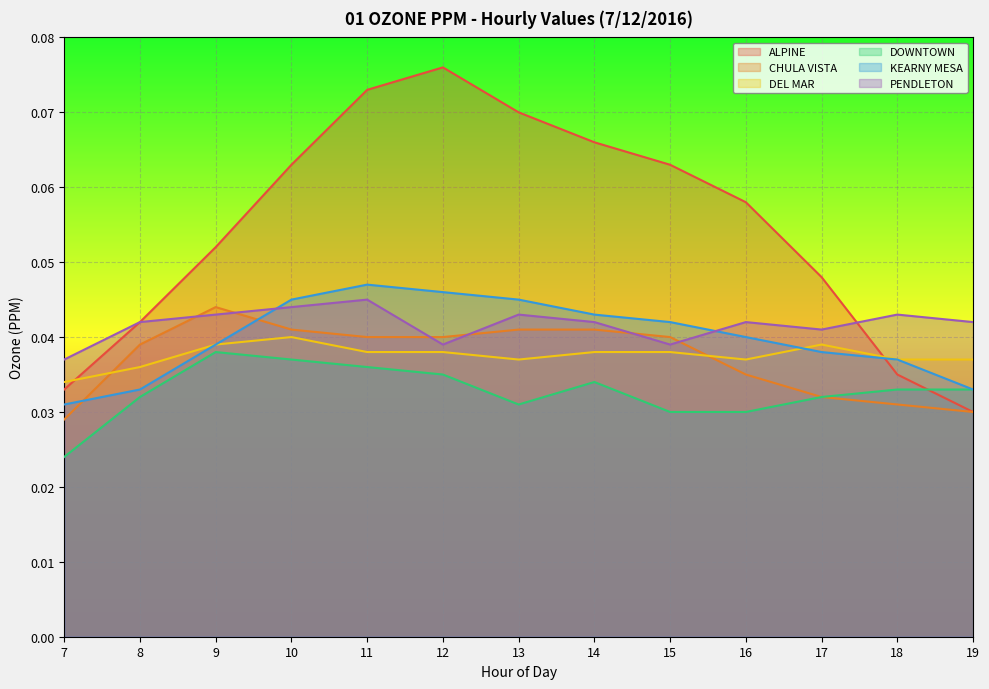

Is it true that DEL MAR equals 0.0 at 8?

False